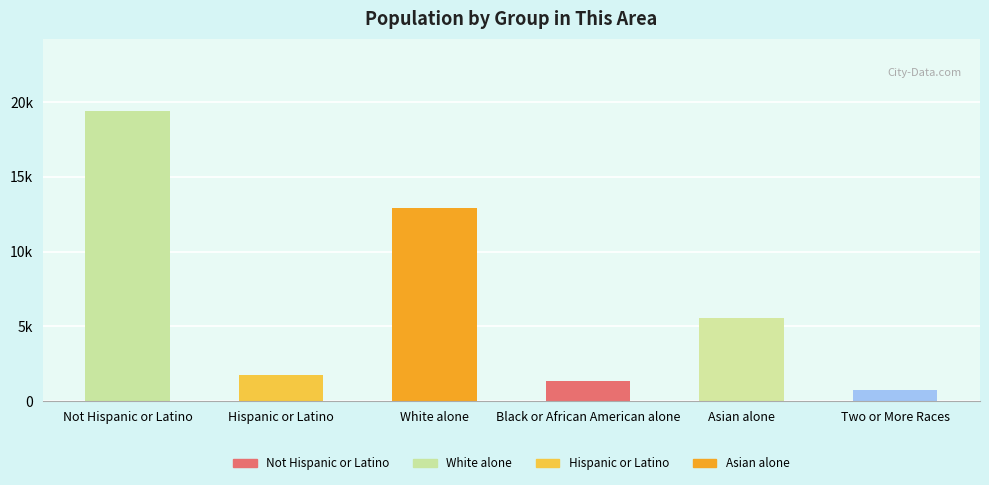

At which label is the value closest to 10055?

White alone